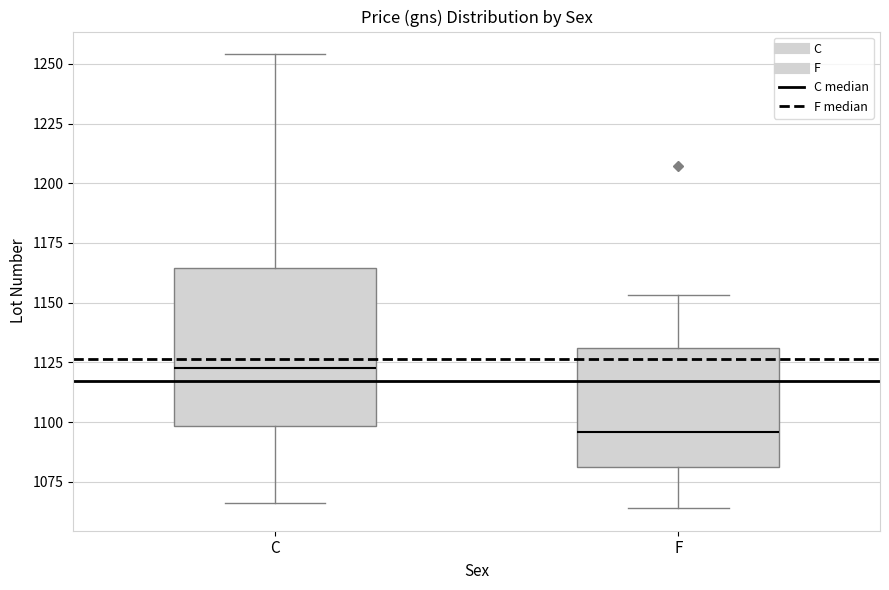

Which box's median line is the highest?

C